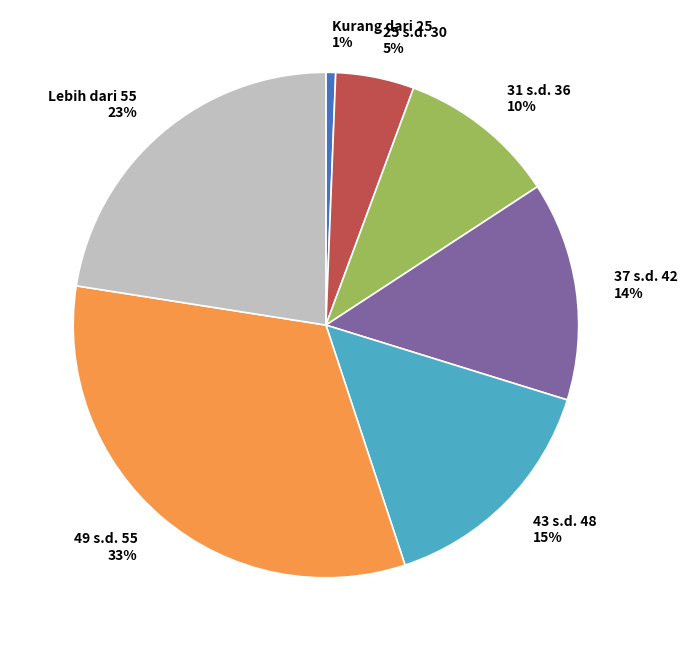

Rank the categories by value from lowest to highest.

Kurang dari 25, 25 s.d. 30, 31 s.d. 36, 37 s.d. 42, 43 s.d. 48, Lebih dari 55, 49 s.d. 55